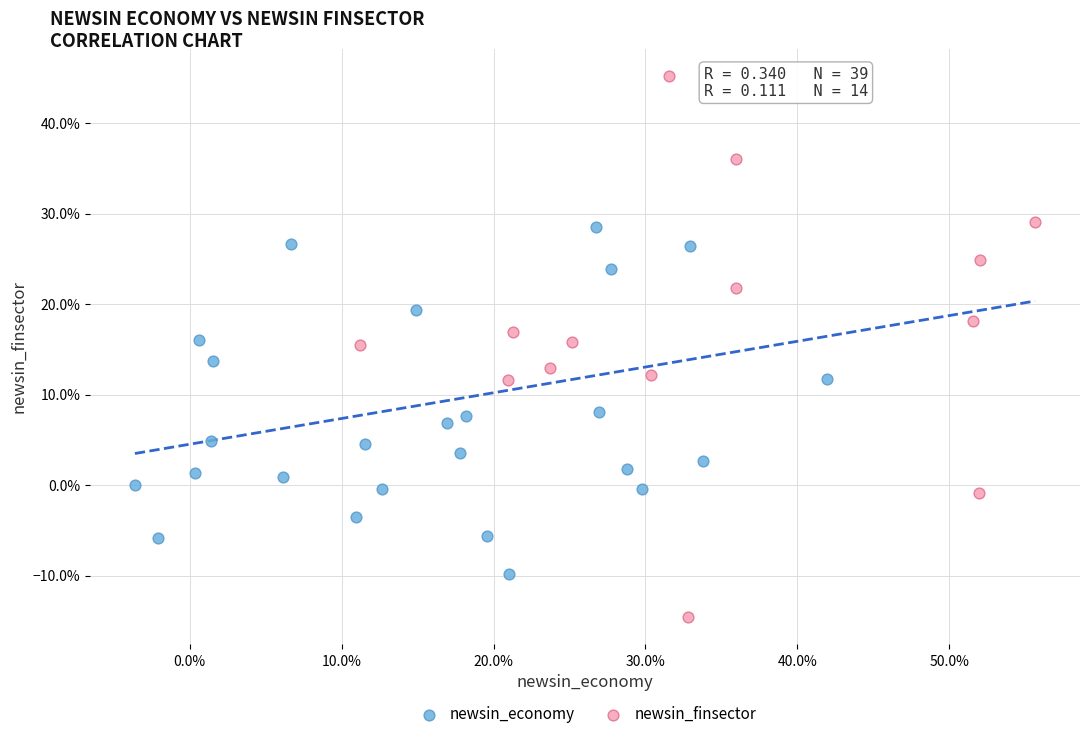

What are all the series names shown in the legend?

newsin_economy, newsin_finsector